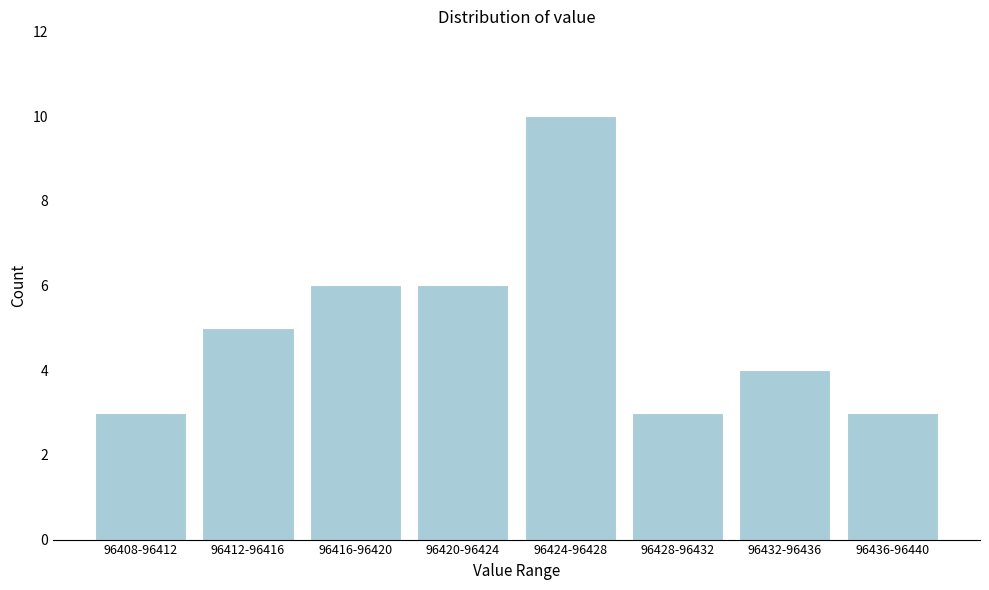

Reading left to right, what are all the values shown in this chart?

96408-96412=3	96412-96416=5	96416-96420=6	96420-96424=6	96424-96428=10	96428-96432=3	96432-96436=4	96436-96440=3